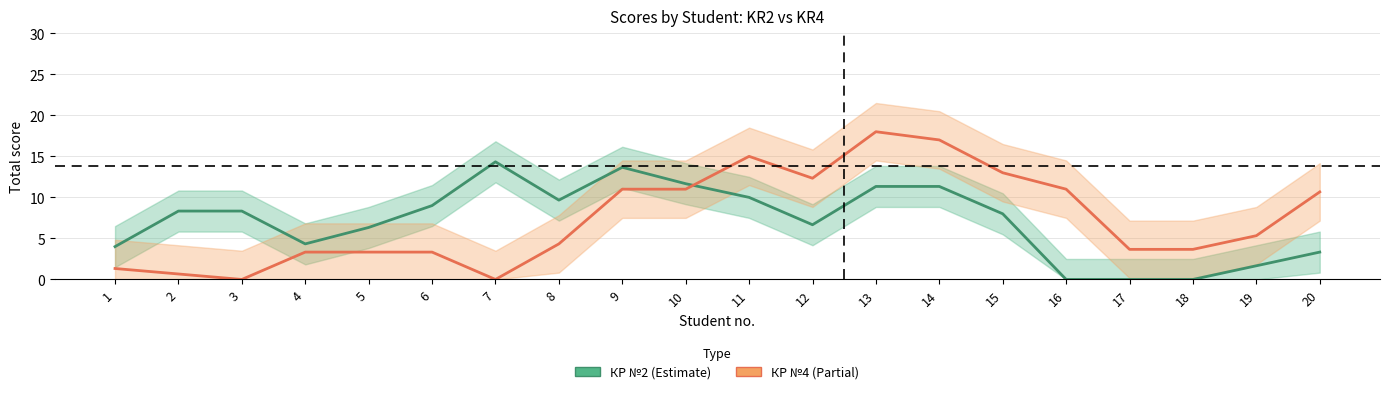

True or false: КР №4 (Partial) has more than 1 interior local peaks.

True